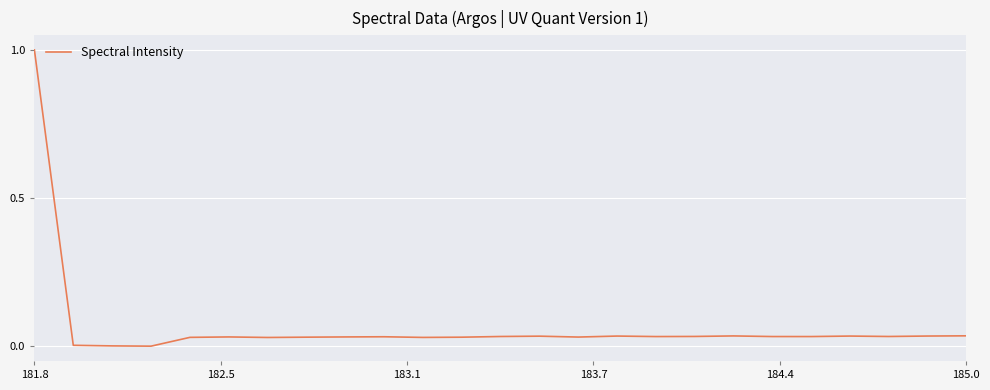

What is the difference between the maximum and minimum values?

1.0